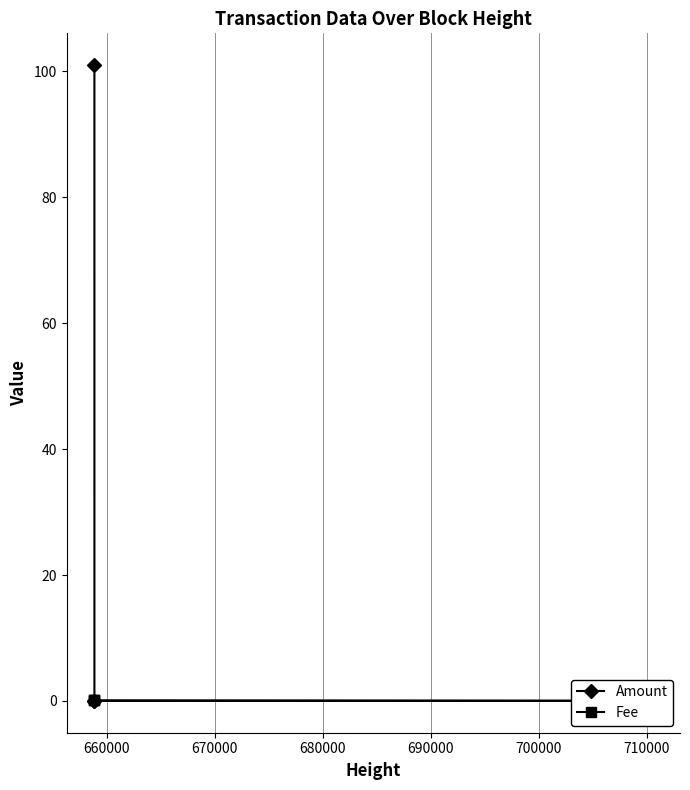

What is the spread (max minus min) of values at 680000?

100.9